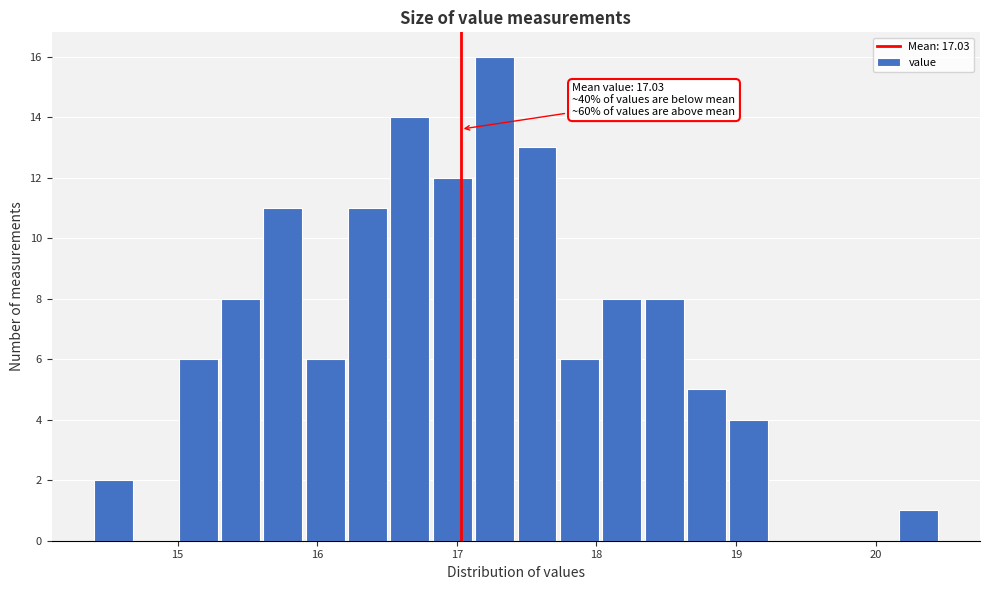

Around what value on the x-axis is the tallest bar? Give the approximate position of its centre, as read against the axis.

17.3